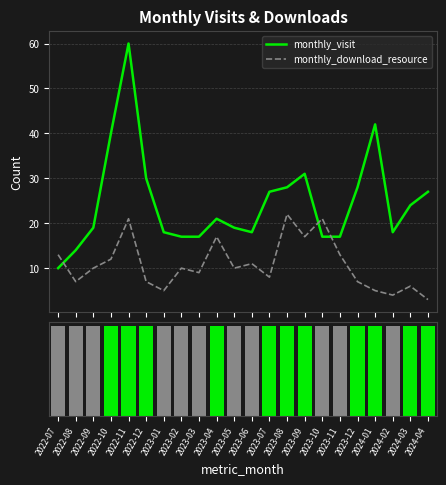

What is the smallest value displayed?

3